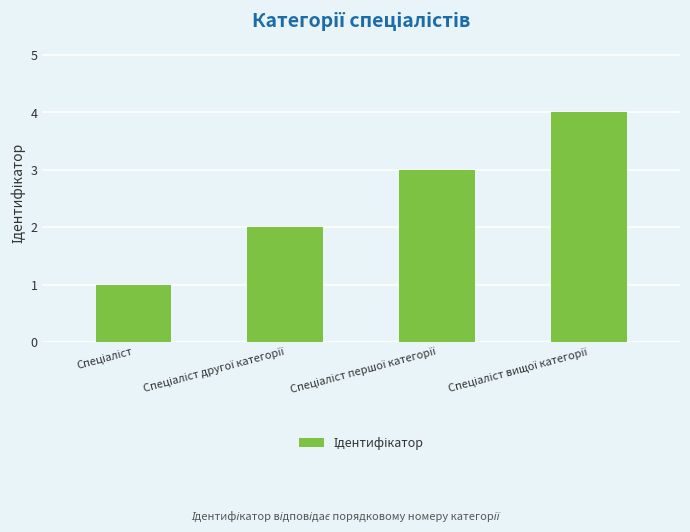

What is the difference between the maximum and minimum values?

3